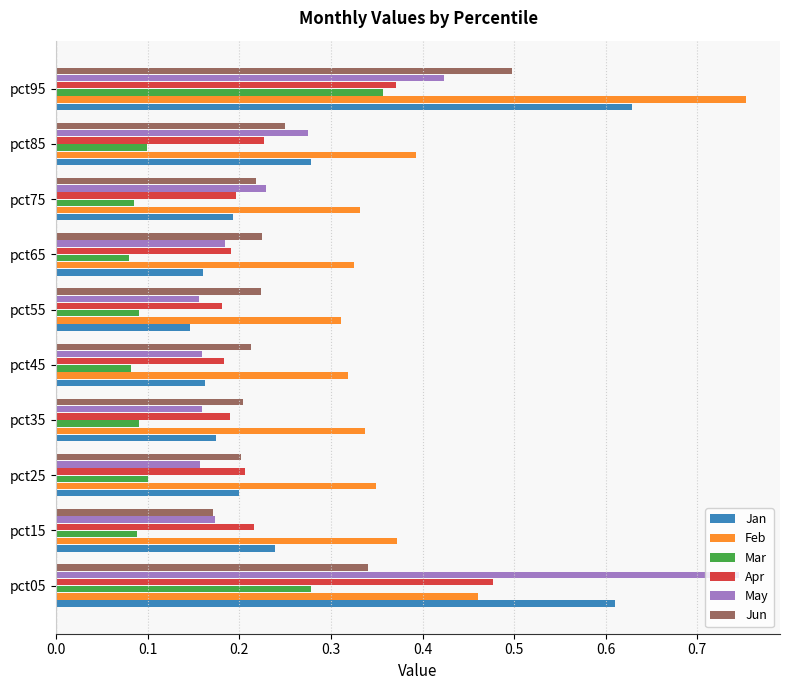

What are all the series names shown in the legend?

Jan, Feb, Mar, Apr, May, Jun